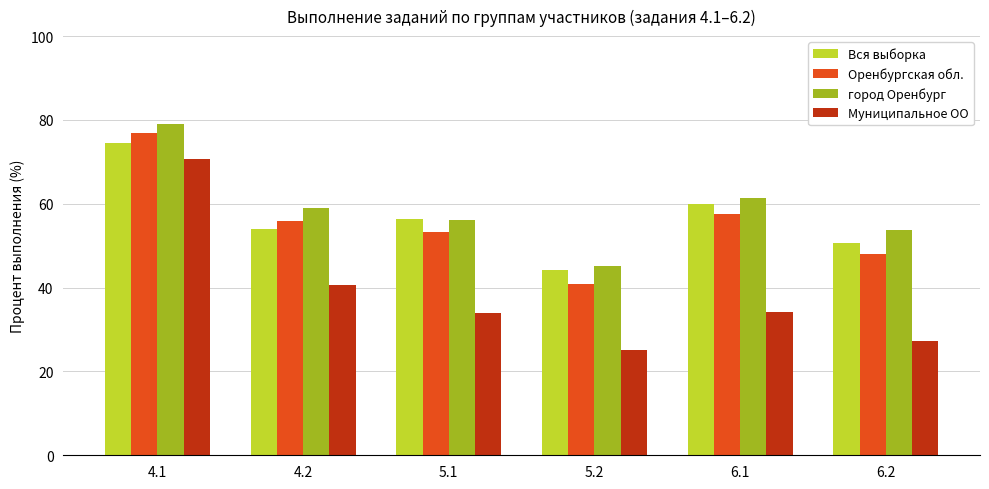

What is the label of the 1st bar from the left?

4.1